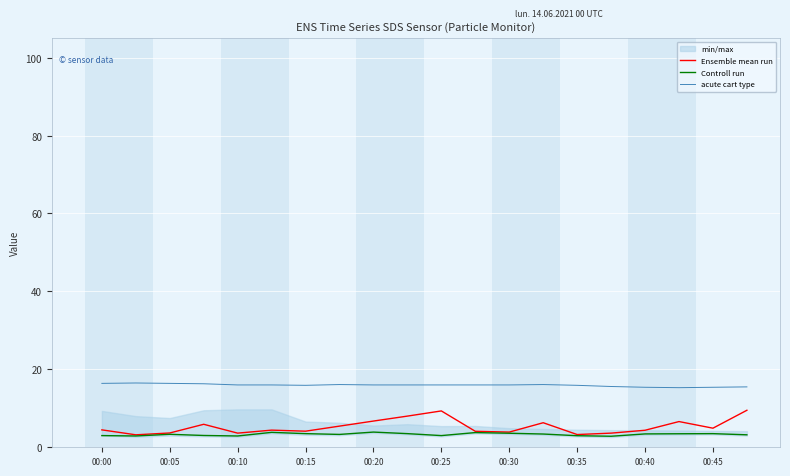

Is it true that Controll run equals 3.5 at 00:45?

True